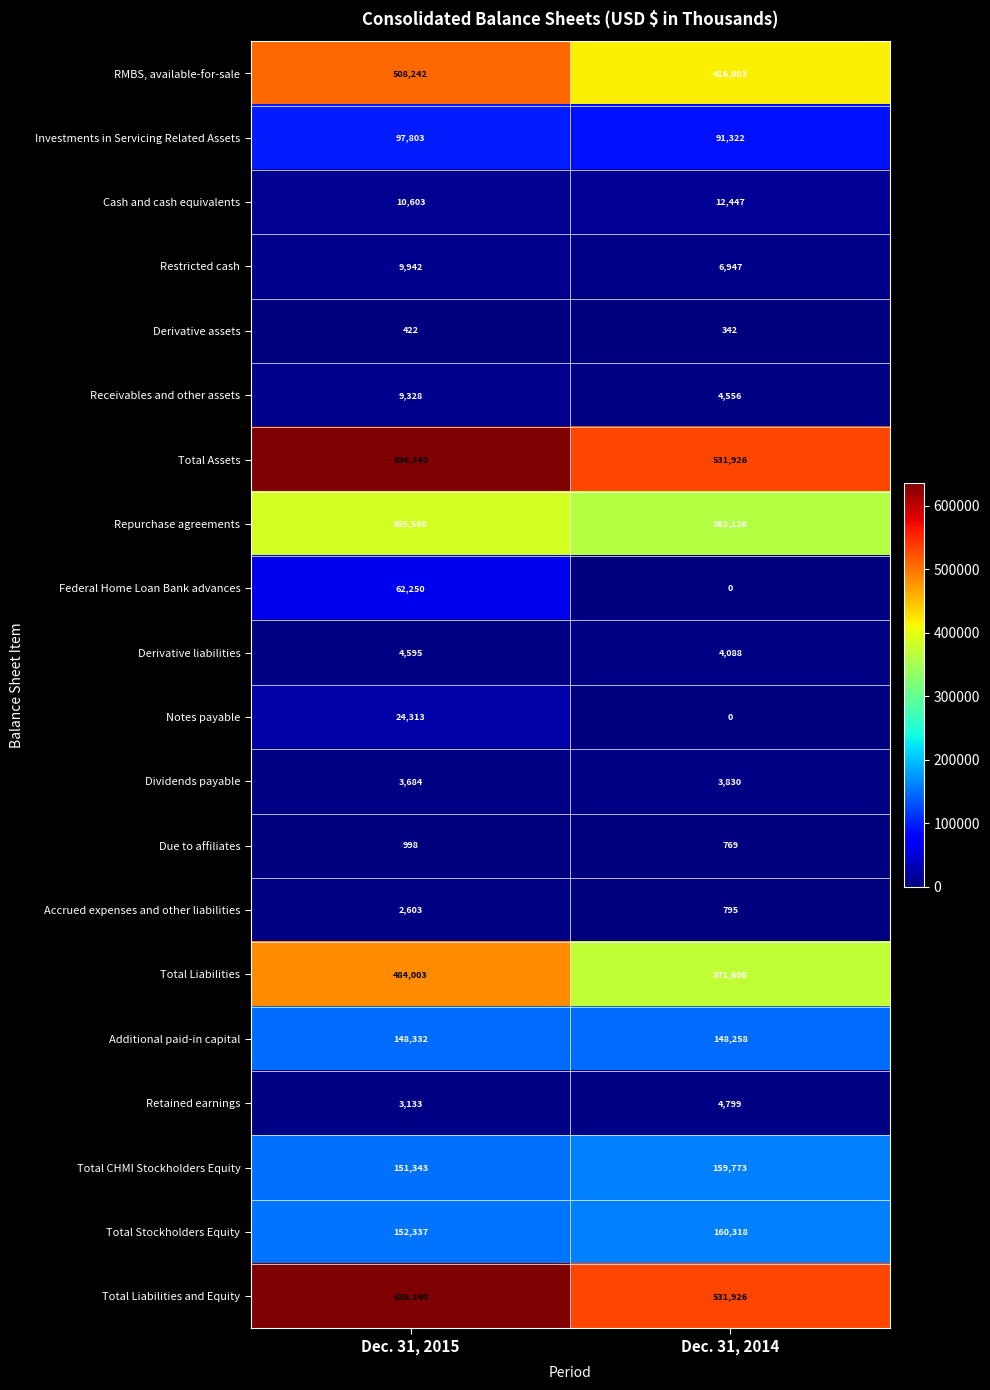

The value of Restricted cash at Dec. 31, 2014 is 6947. True or false?

True